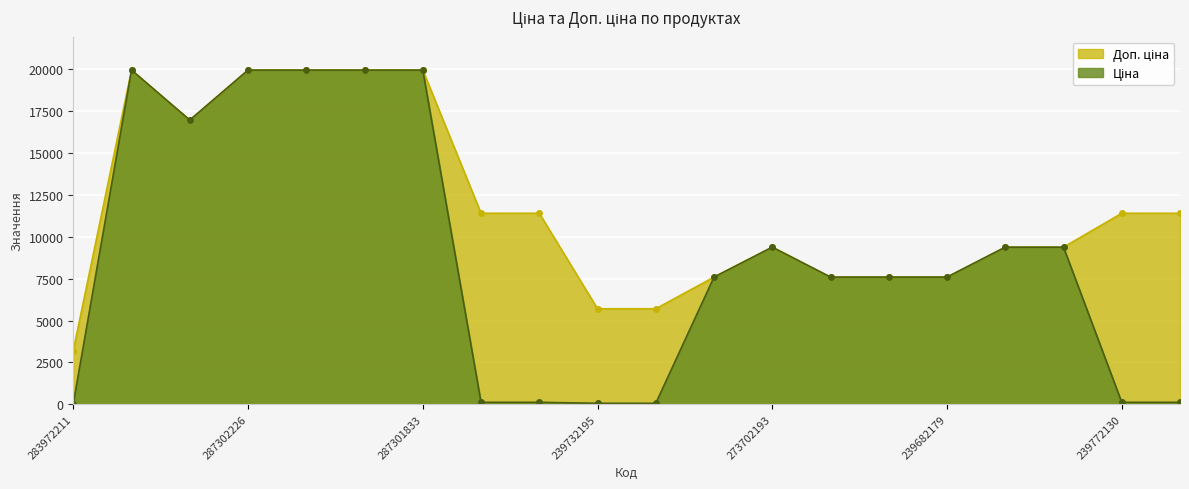

Read the Ціна value at 273702193.

9384.0